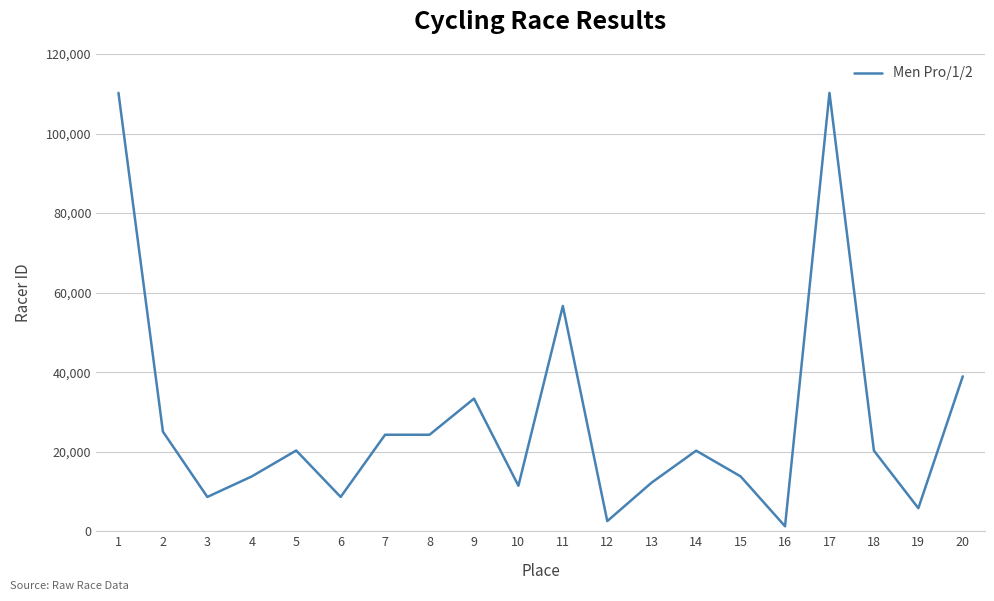

What is the approximate value at 2?

25051